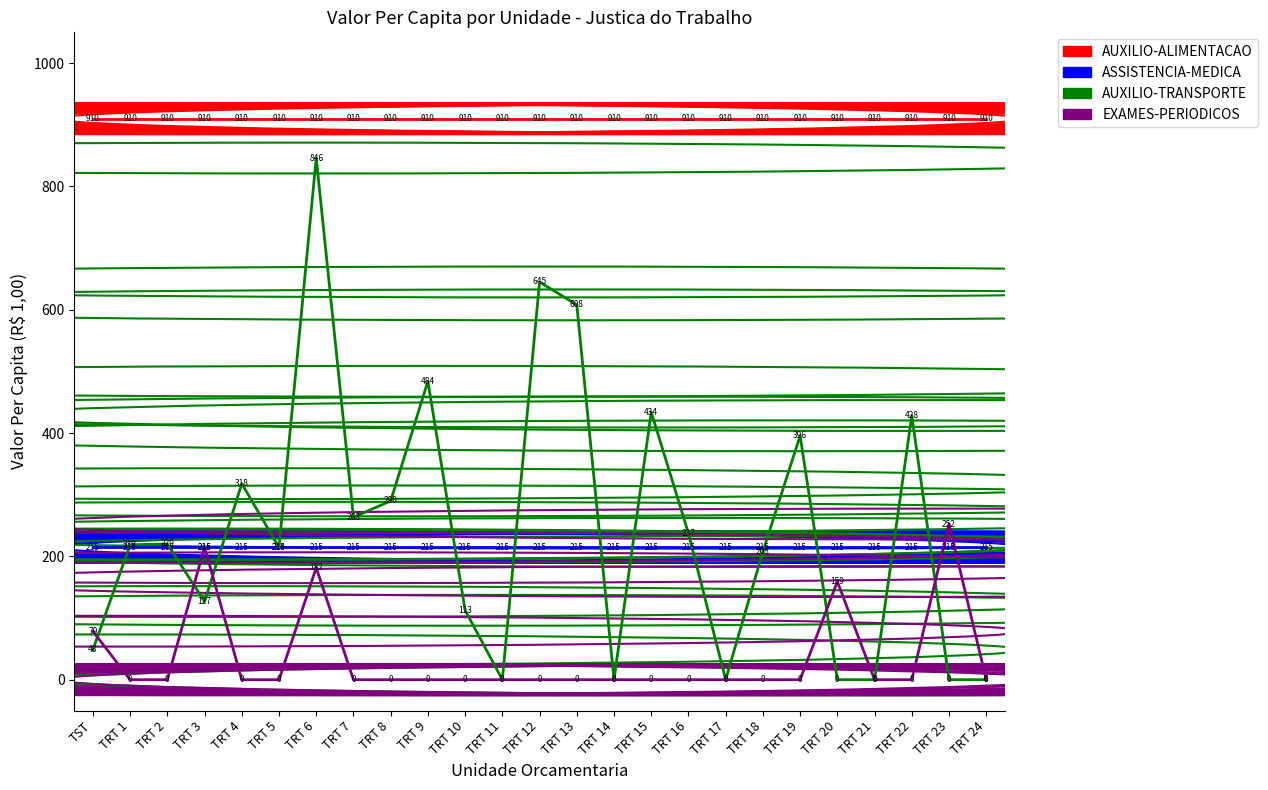

What are all the series names shown in the legend?

AUXILIO-ALIMENTACAO, ASSISTENCIA-MEDICA, AUXILIO-TRANSPORTE, EXAMES-PERIODICOS